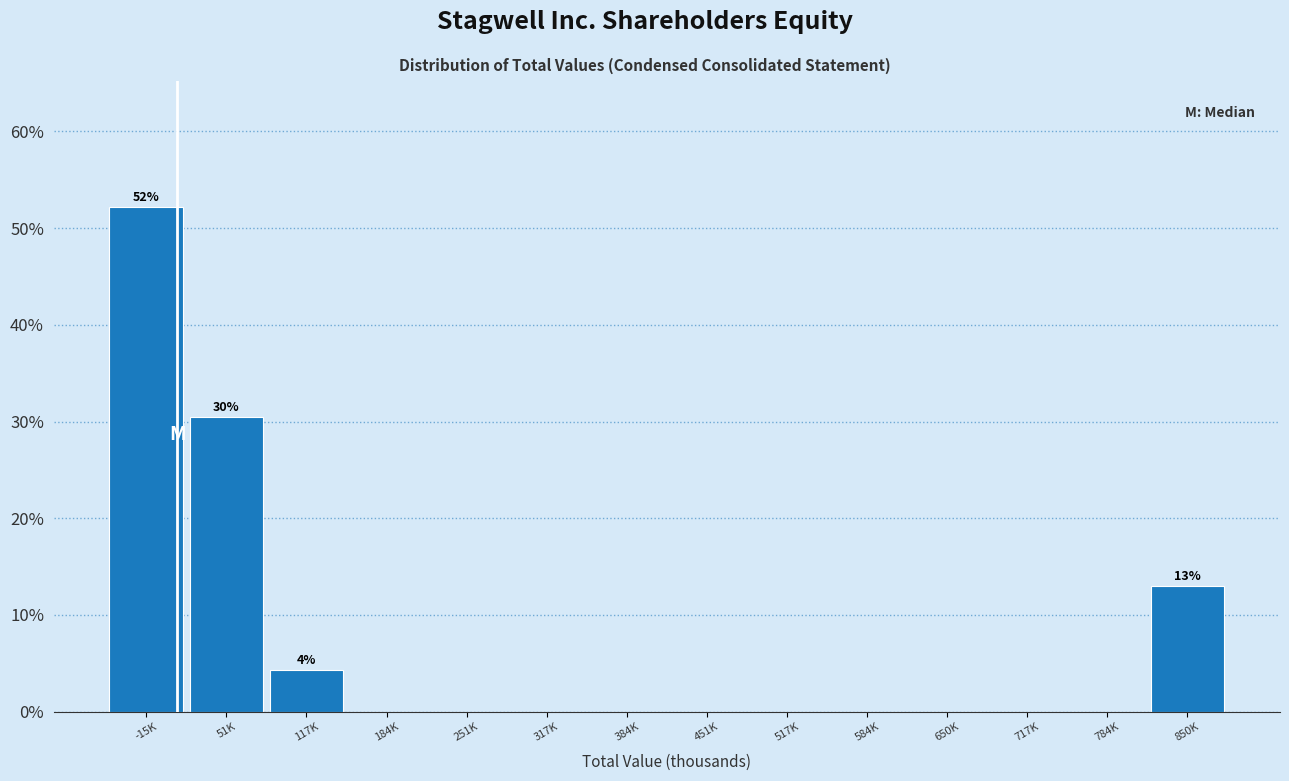

Reading left to right, extract all data points from this chart.

-15K=52.2	51K=30.4	117K=4.3	184K=0.0	251K=0.0	317K=0.0	384K=0.0	451K=0.0	517K=0.0	584K=0.0	650K=0.0	717K=0.0	784K=0.0	850K=13.0